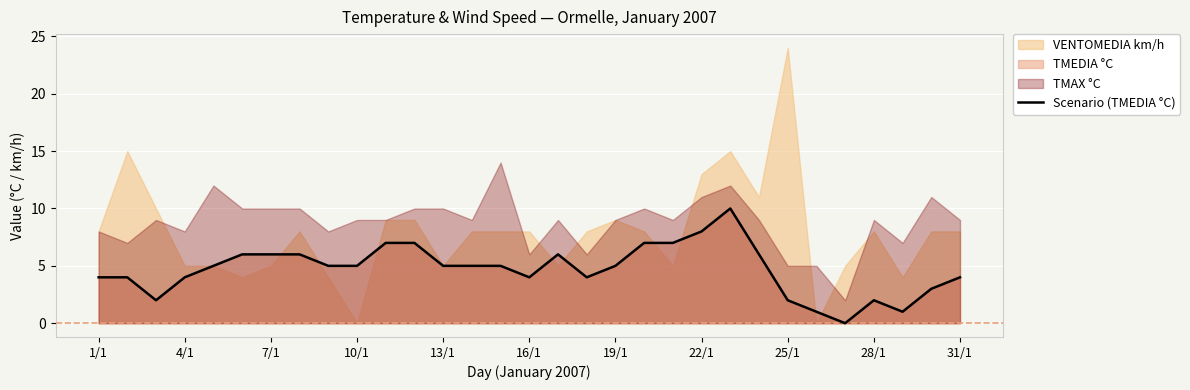

What is the difference between the maximum and minimum values?

10